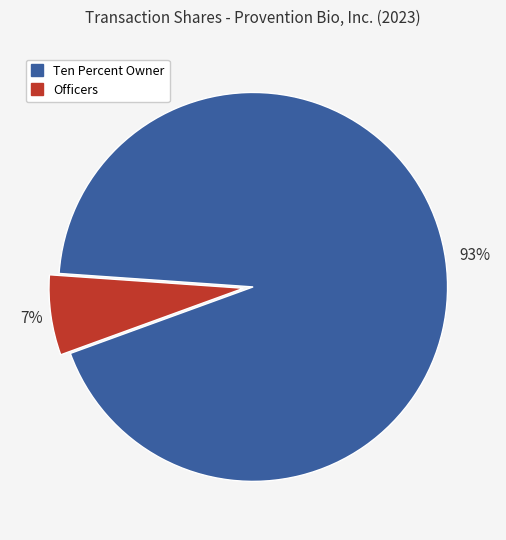

Is there any slice that represents more than half of the pie?

Yes